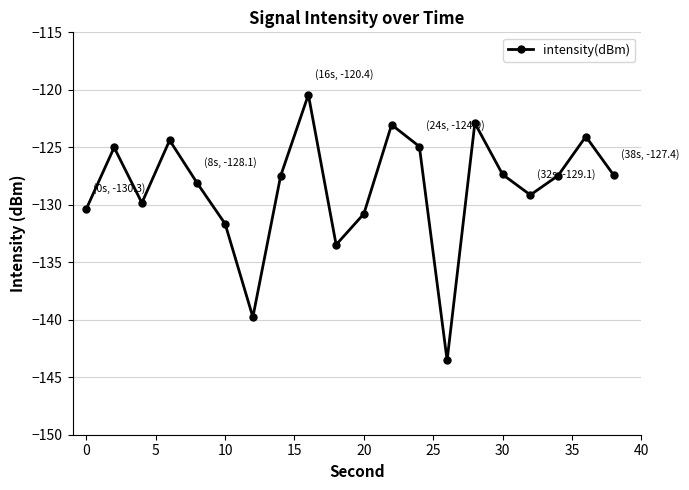

What is the sum of all values?

-2571.2